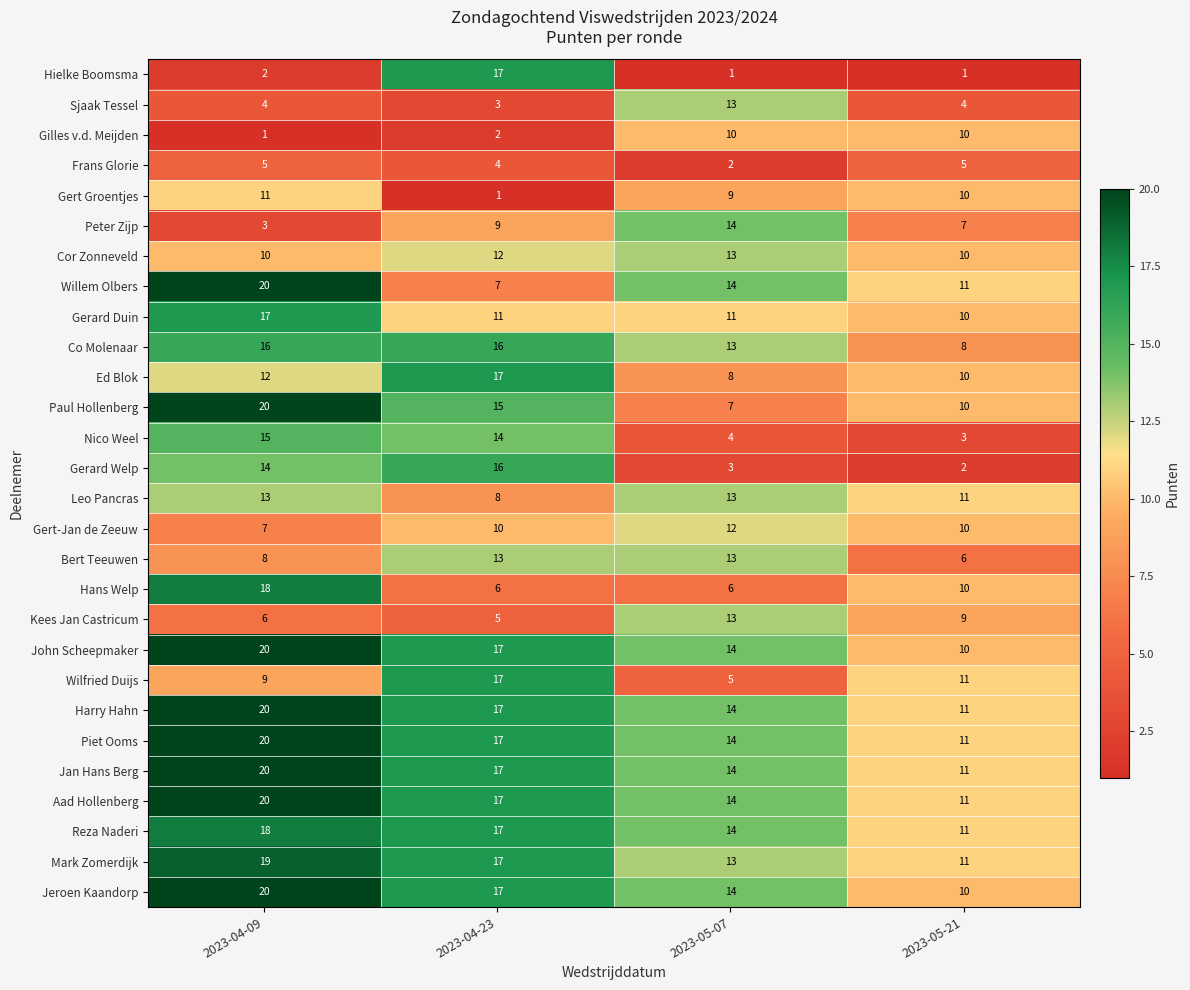

Which category has the highest value across all series?

2023-04-09